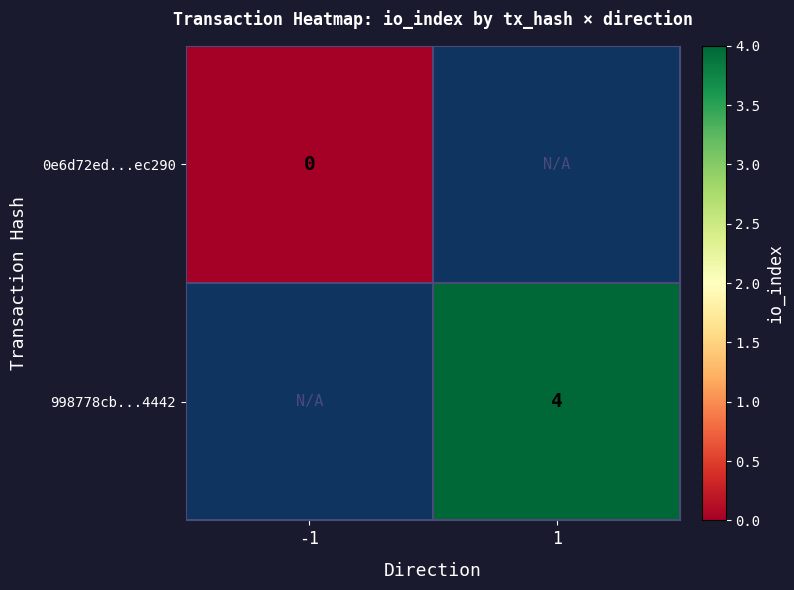

The value of 998778cb...4442 at 1 is 7. True or false?

False